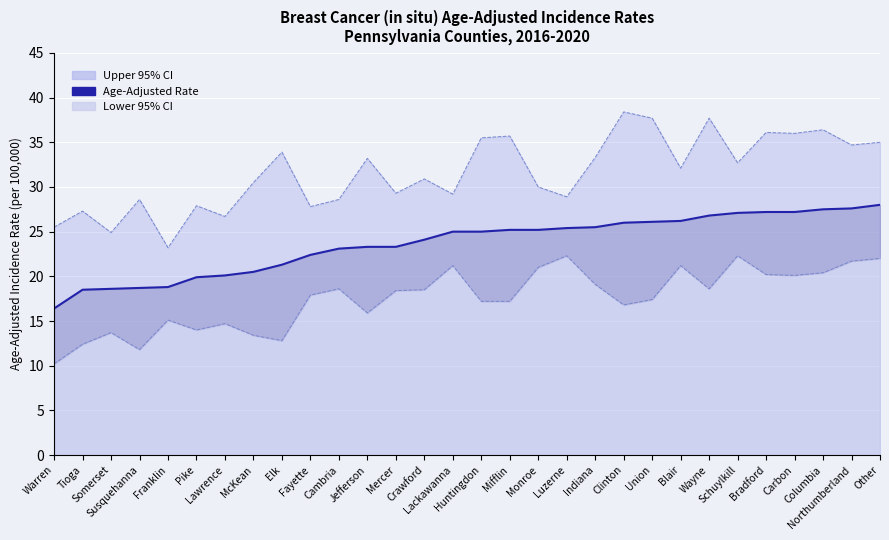

The chart shows a value of 27.6 at Northumberland. True or false?

True